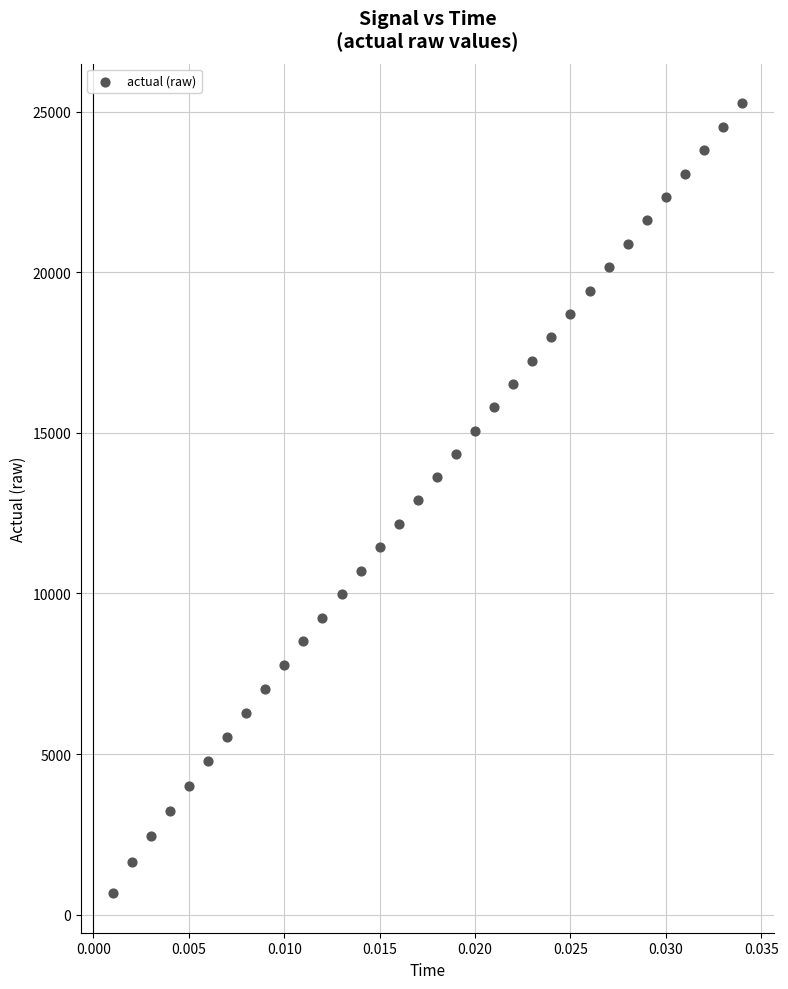

What is the range of Y values (max minus min)?

24591.0